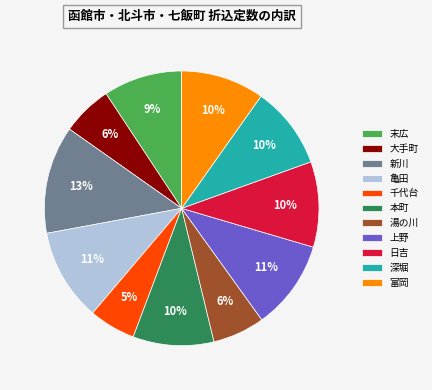

Is the sum of 本町 and 大手町 greater than half?

No